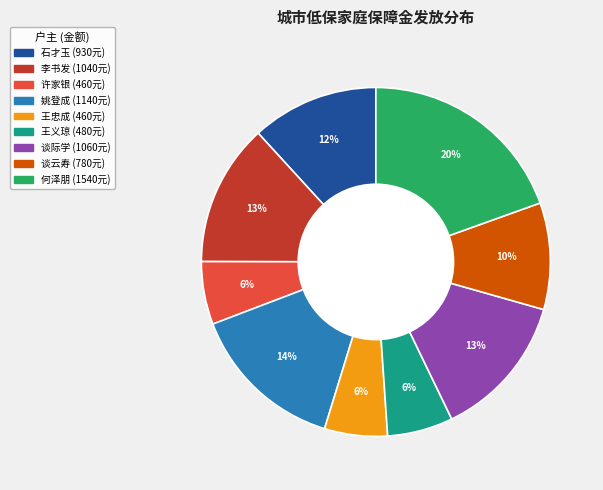

Is the sum of 王义琼 and 谈云寿 greater than half?

No